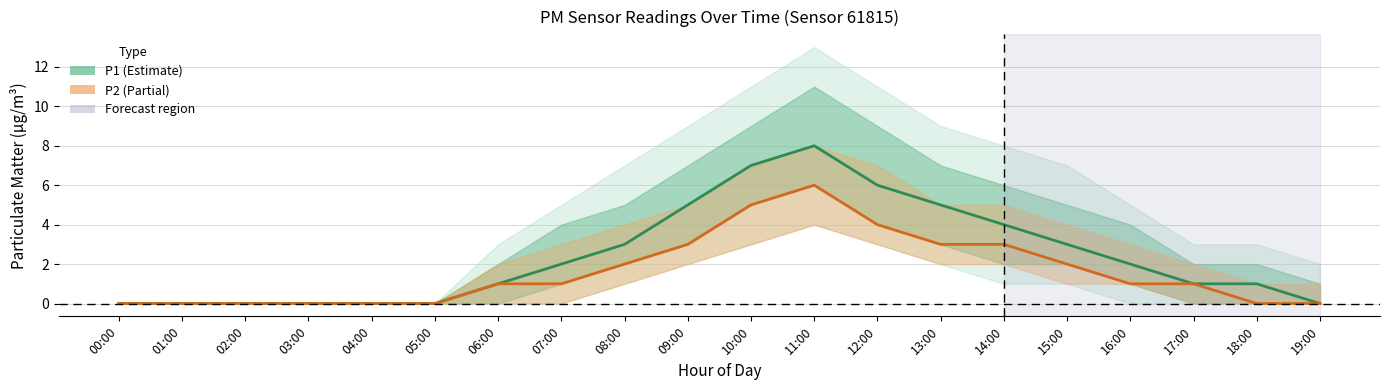

How many P2 values are between 0 and 3?

17